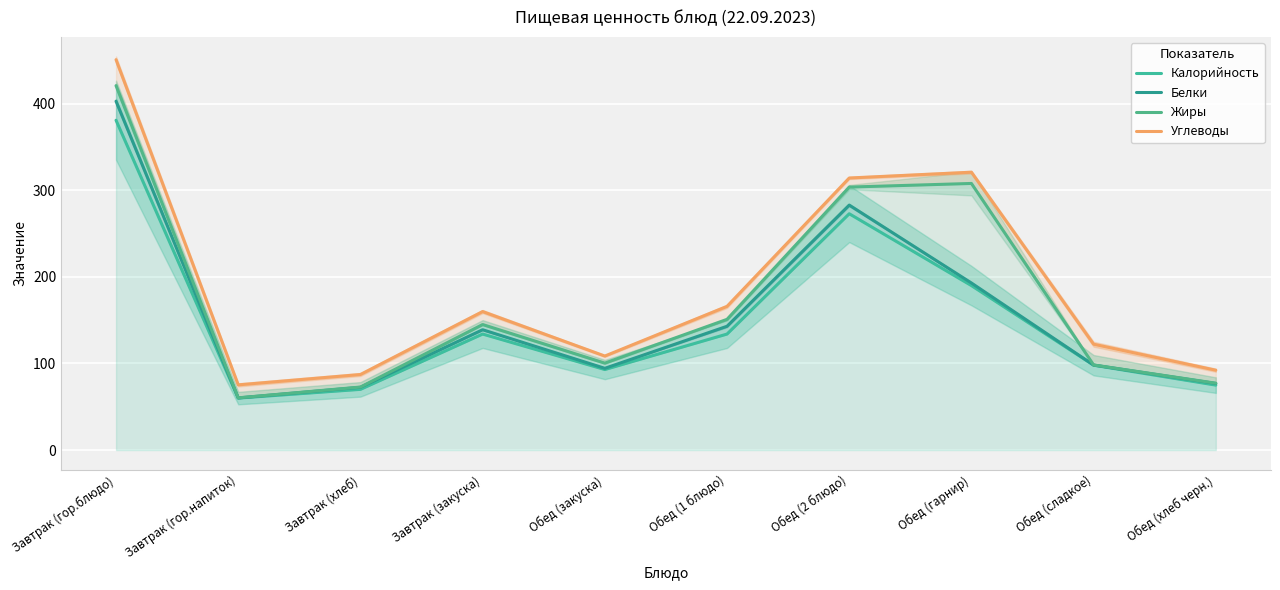

What is the average value of the Белки series?

156.3